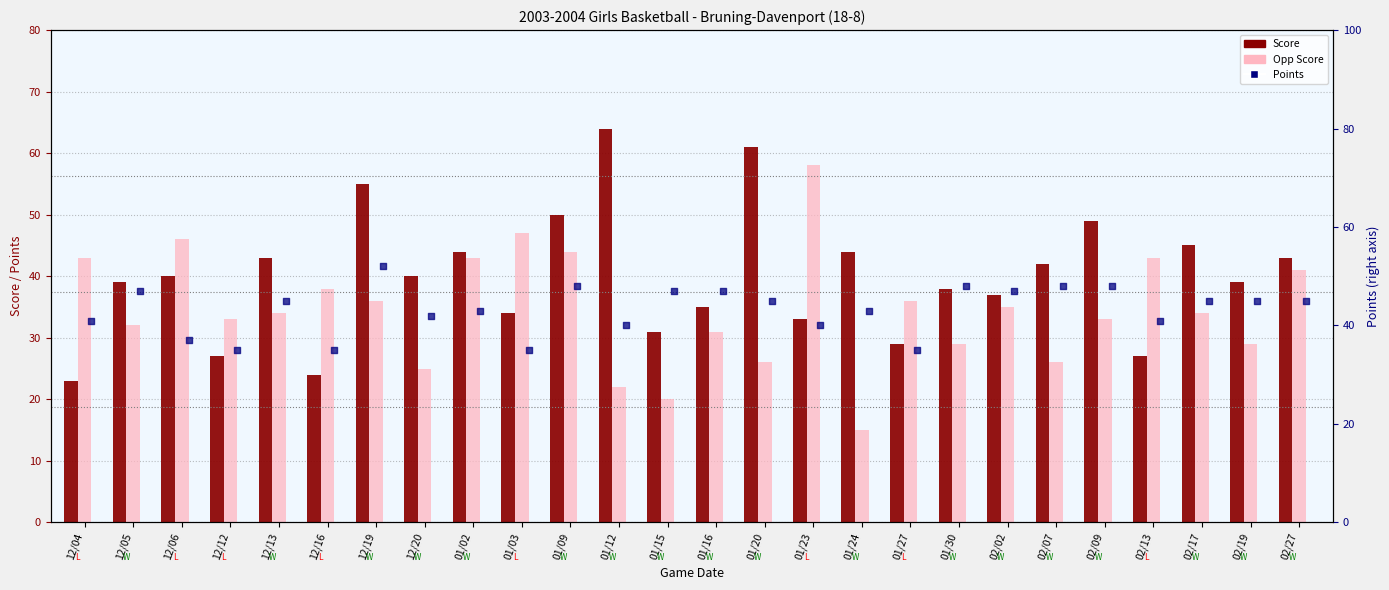

At which category is the sum across all series the highest?

12/19